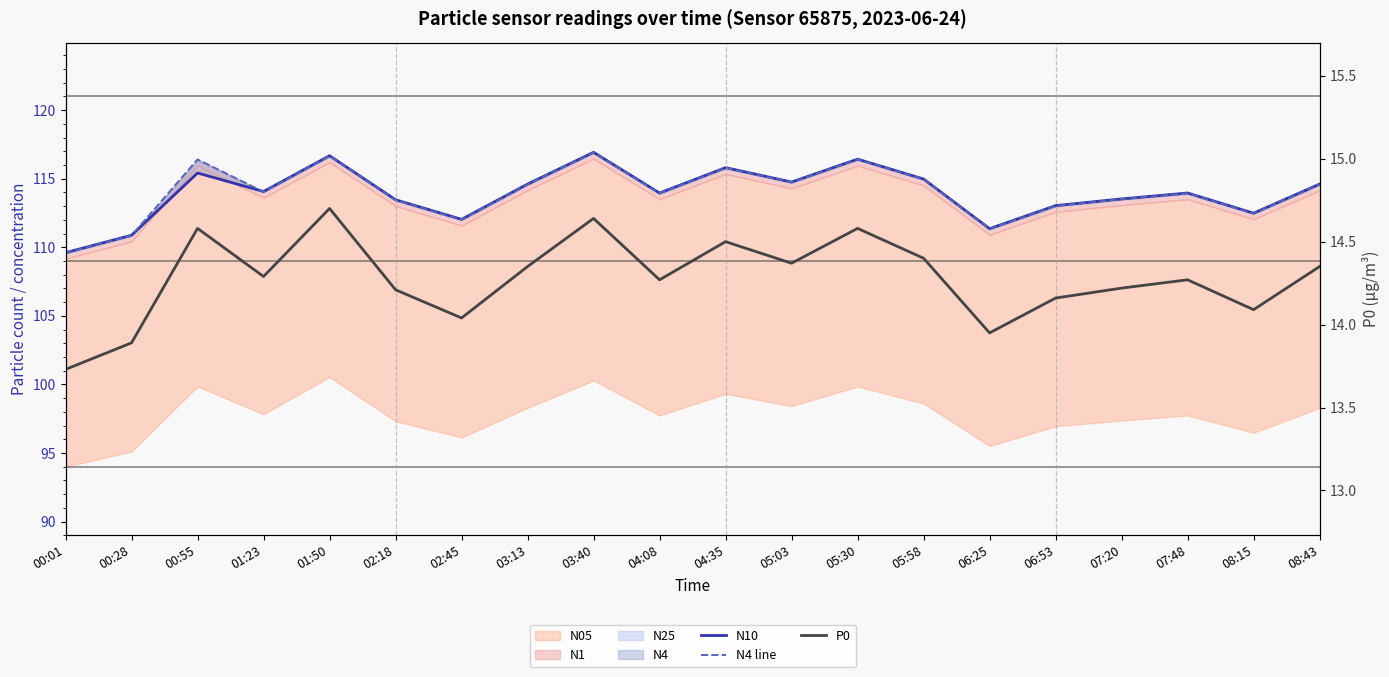

What is the label of the 15th point from the left?

06:25